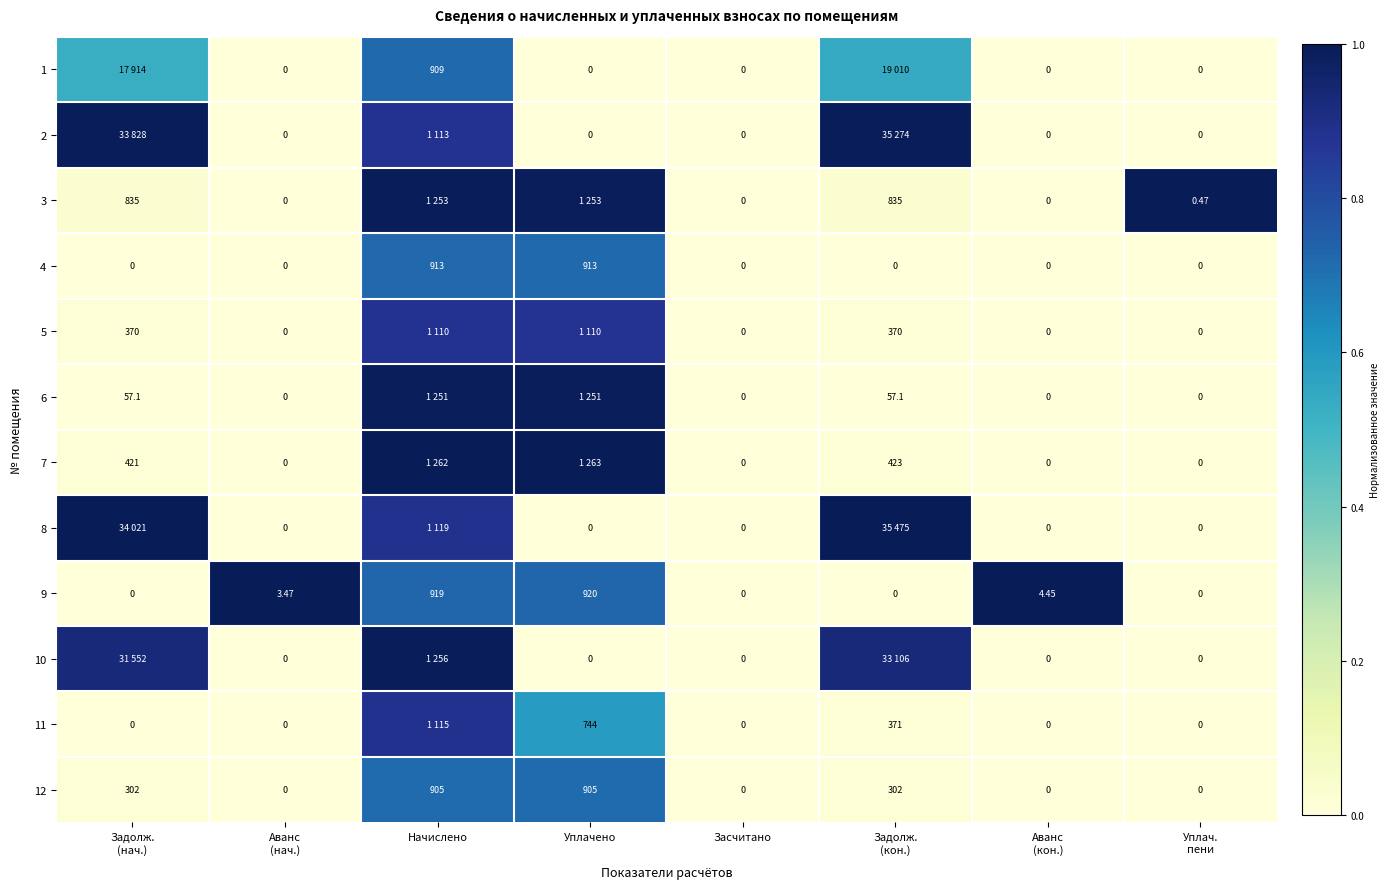

At how many categories does at least one series exceed 0?

7